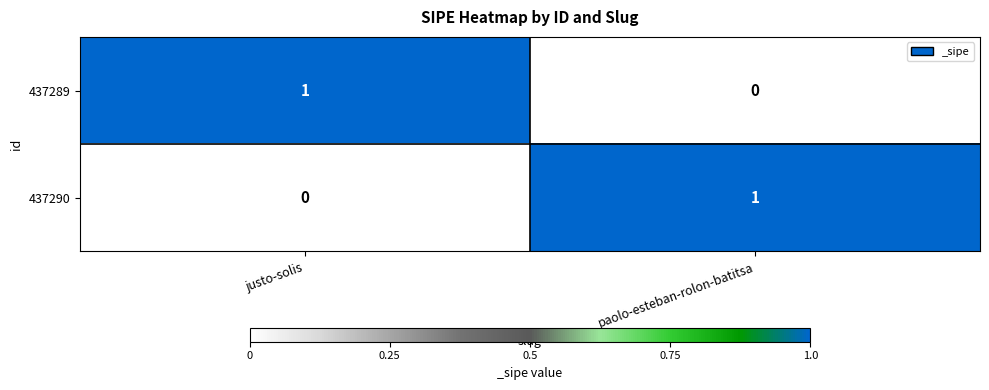

The value of 437289 at justo-solis is 0. True or false?

False